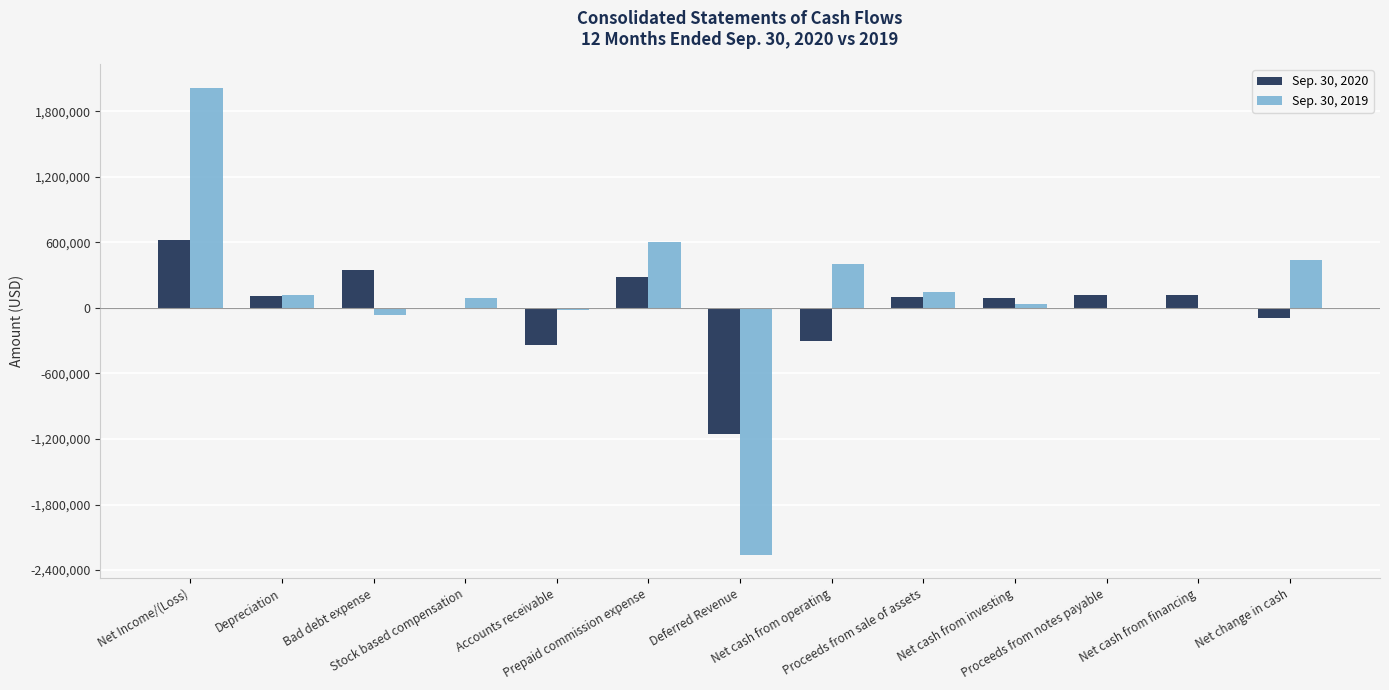

What is the sum of all Sep. 30, 2020 values?

-91177